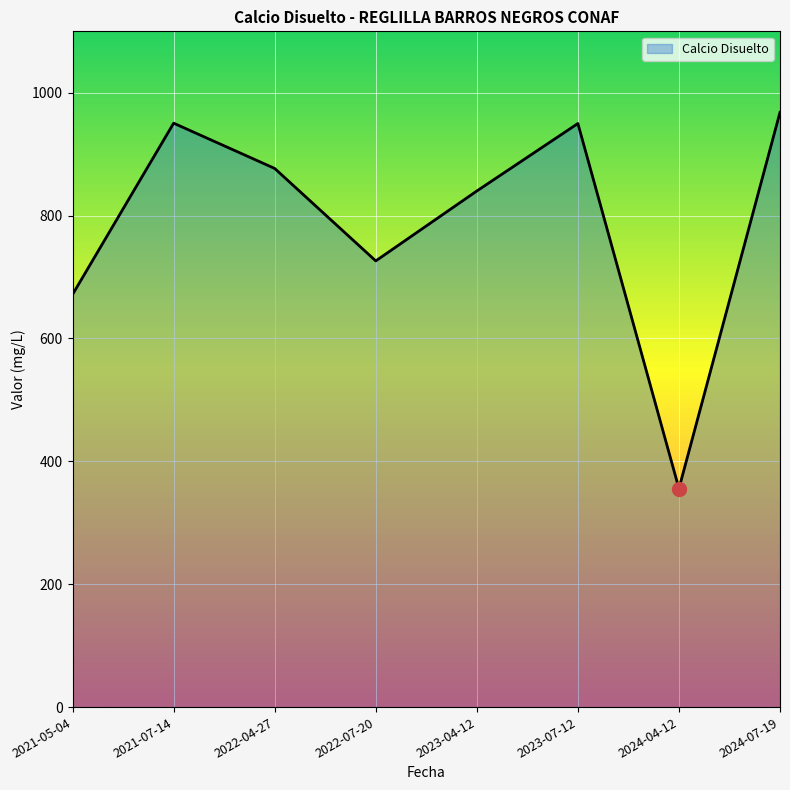

How many interior local peaks (higher than both neighbors) does the data have?

2